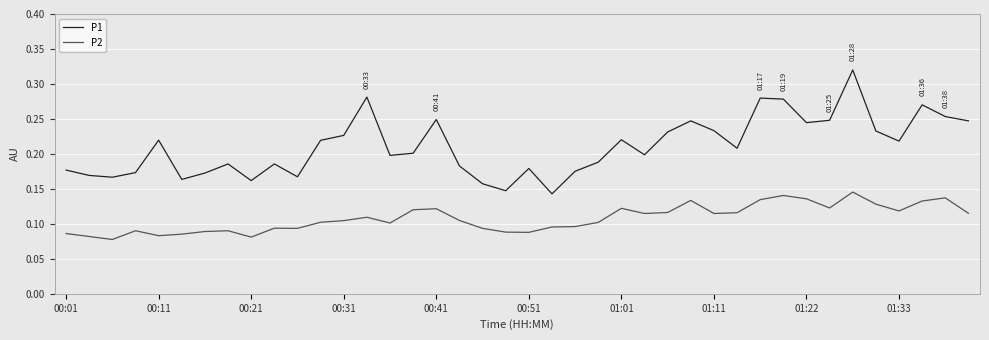

Rank the series by their maximum value, from lowest to highest.

P2, P1